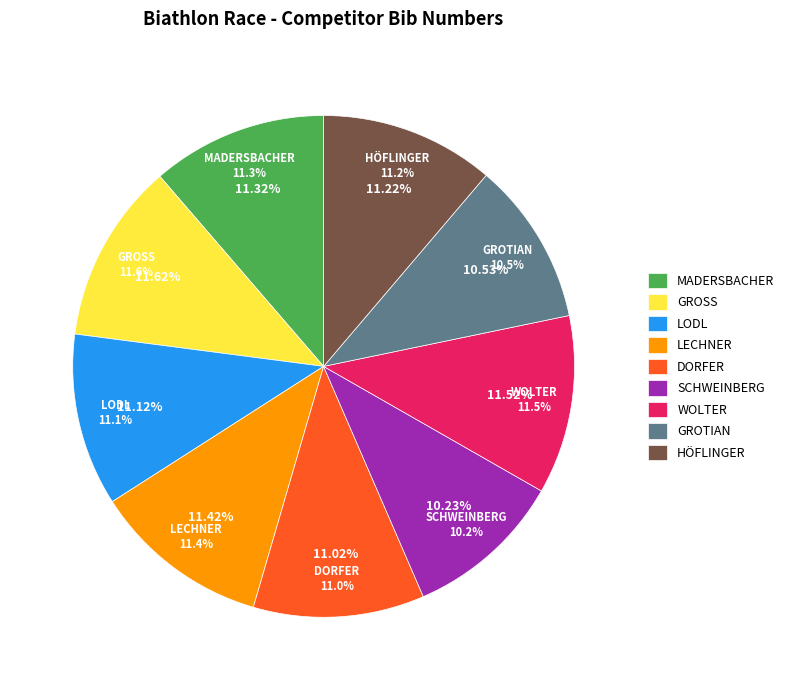

What is the ratio of the value at MADERSBACHER to the value at GROSS?

1.0